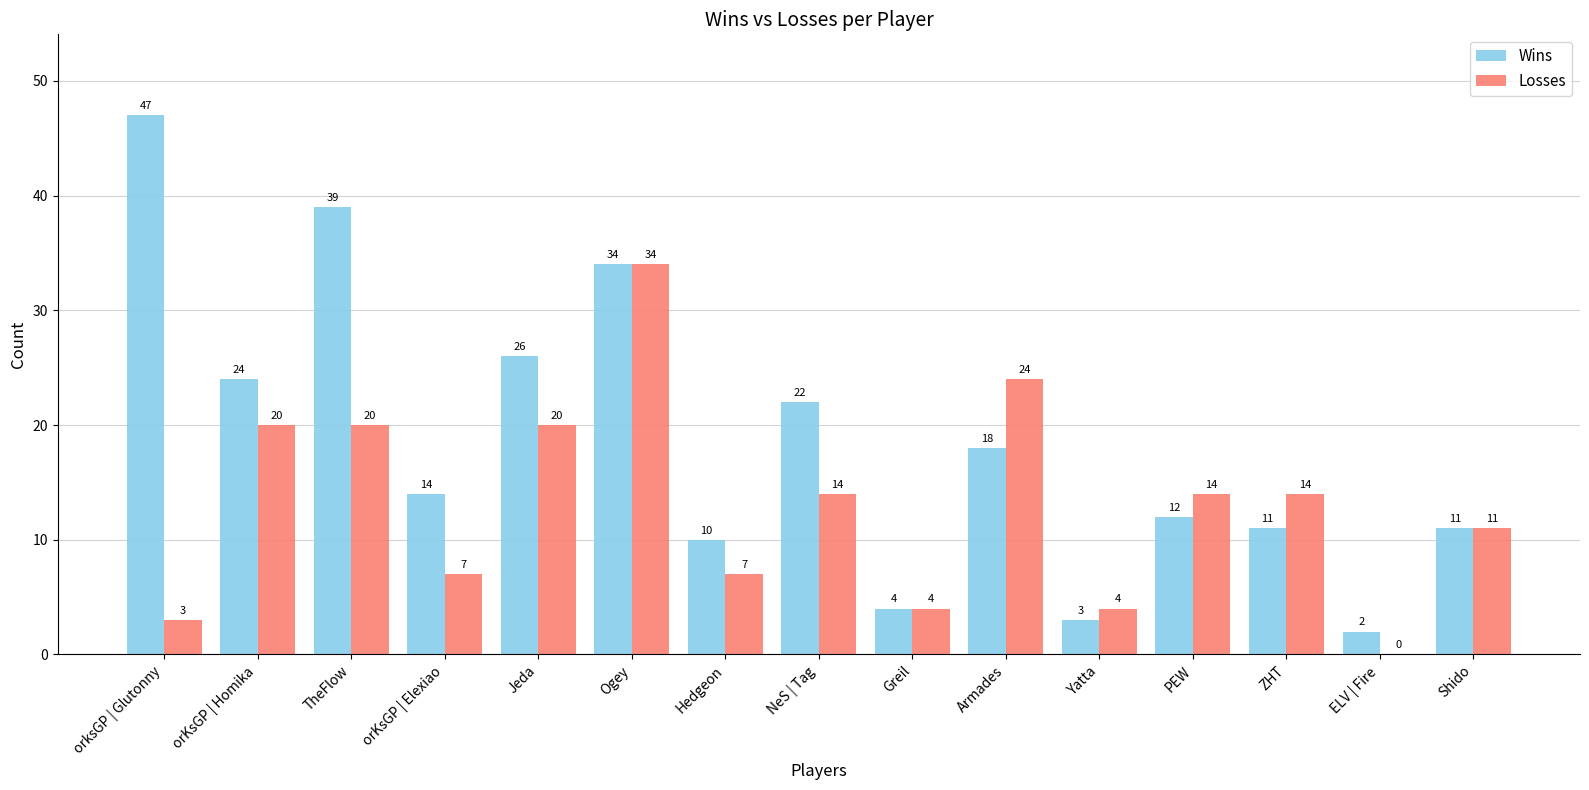

How many categories are shown in the chart?

15